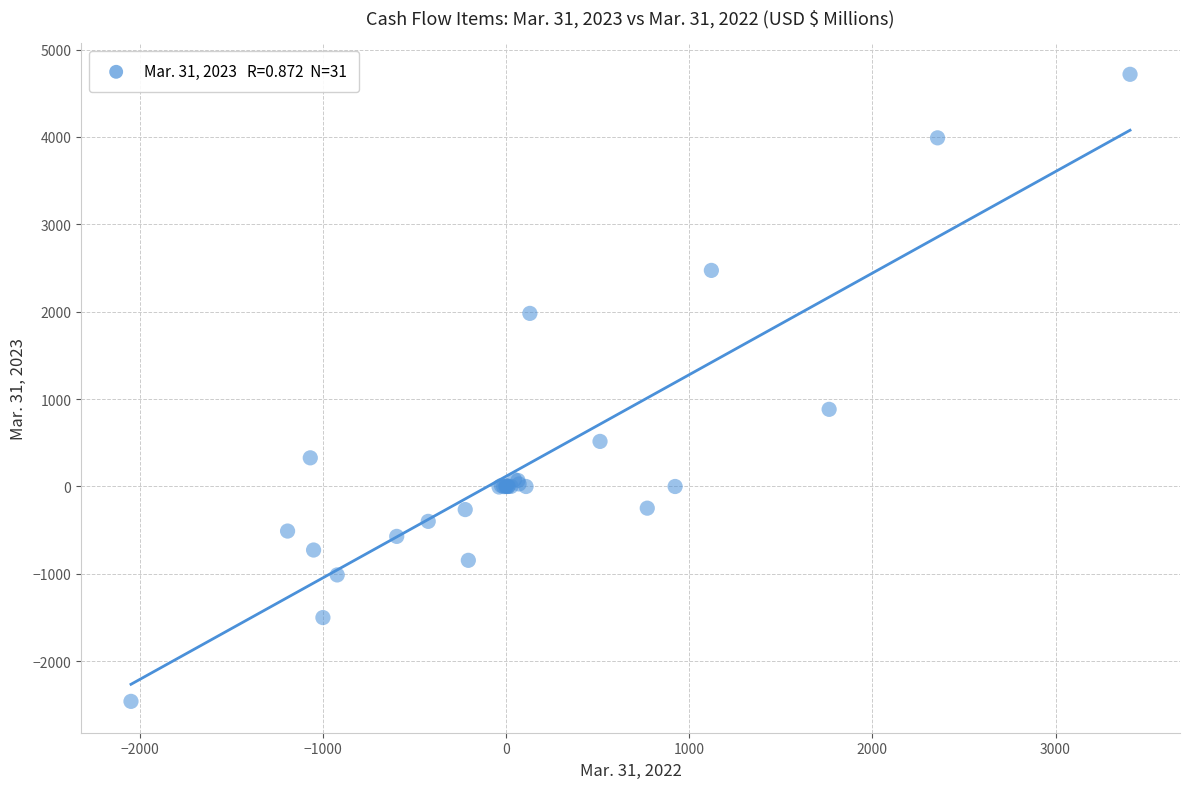

What Y value in the scatter plot is closest to 1129?

883